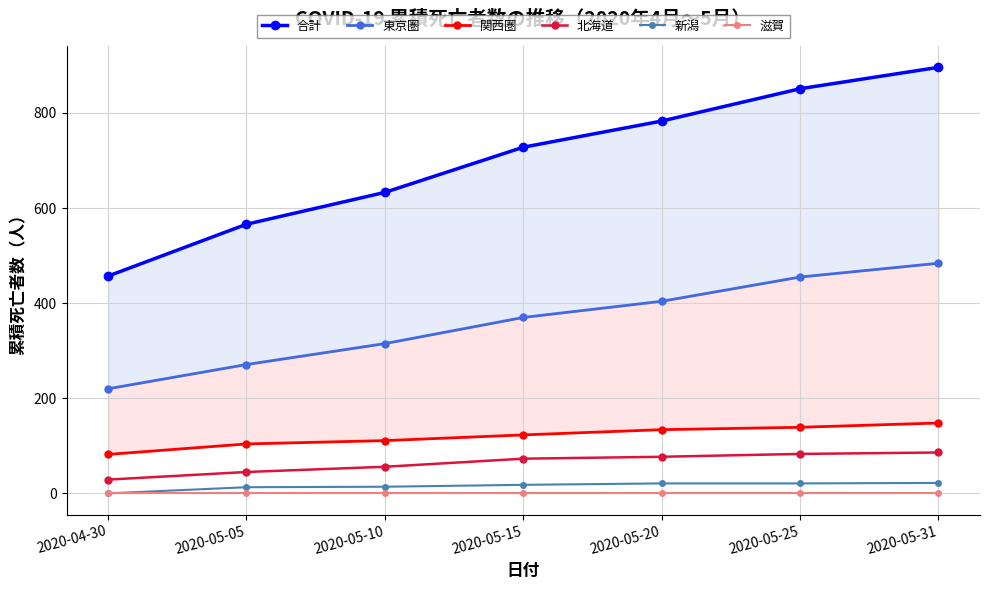

Which series has the largest total across all categories?

合計